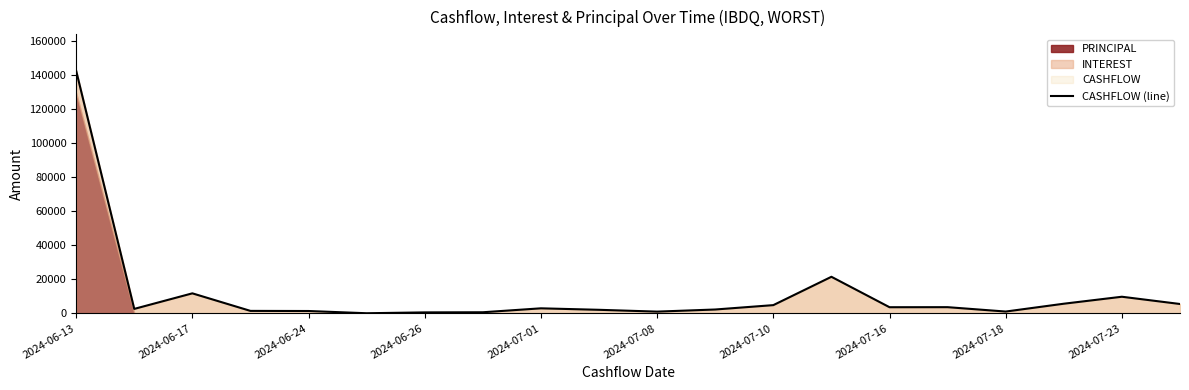

Is it true that the value at 2024-07-10 is 4812.3?

True